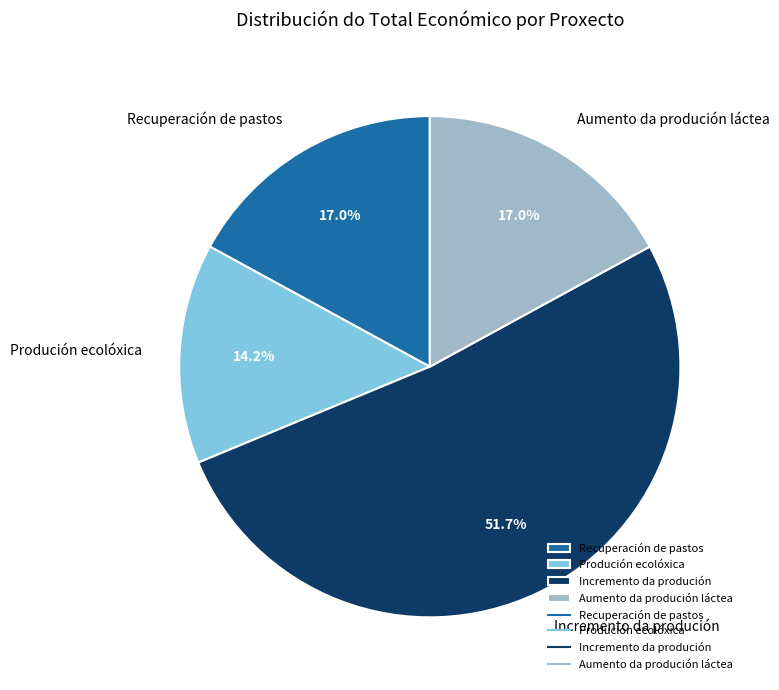

Is it true that Produción ecolóxica is 2% of the pie?

False